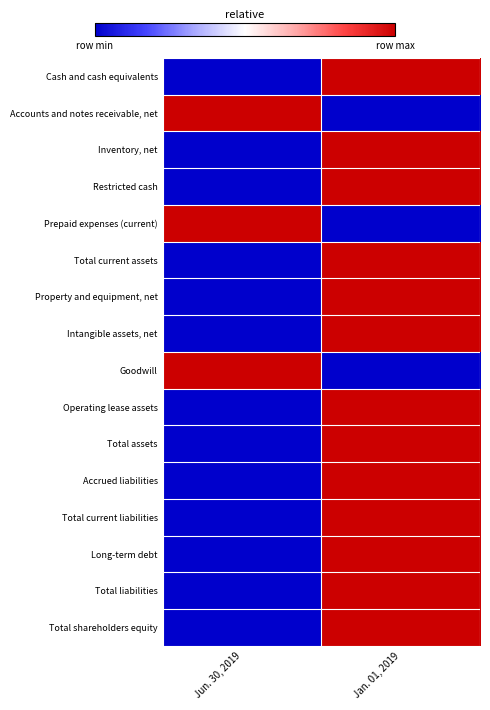

At which category is the sum across all series the highest?

Jan. 01, 2019